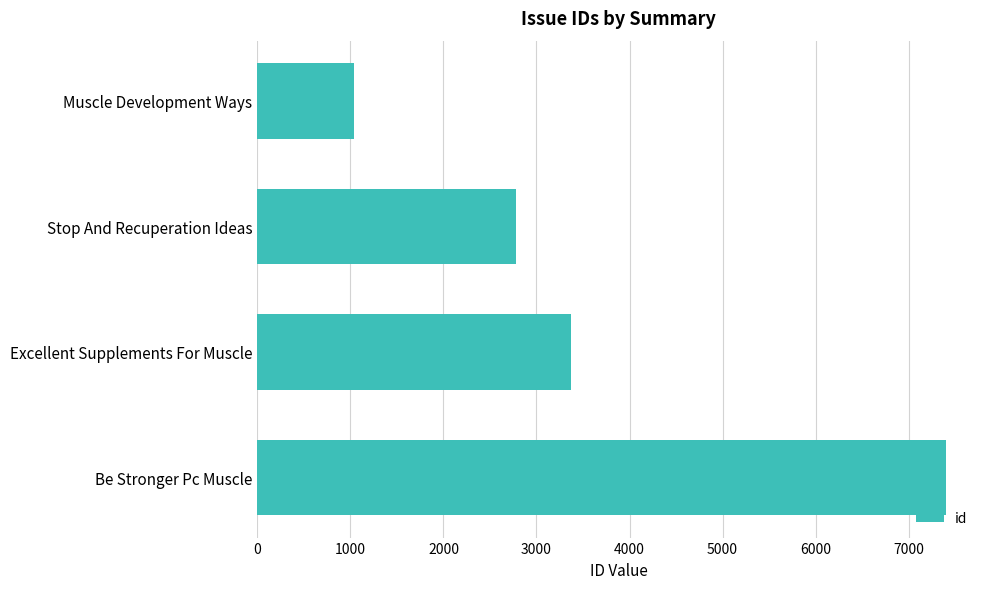

True or false: the data shows 1747 at Muscle Development Ways.

False